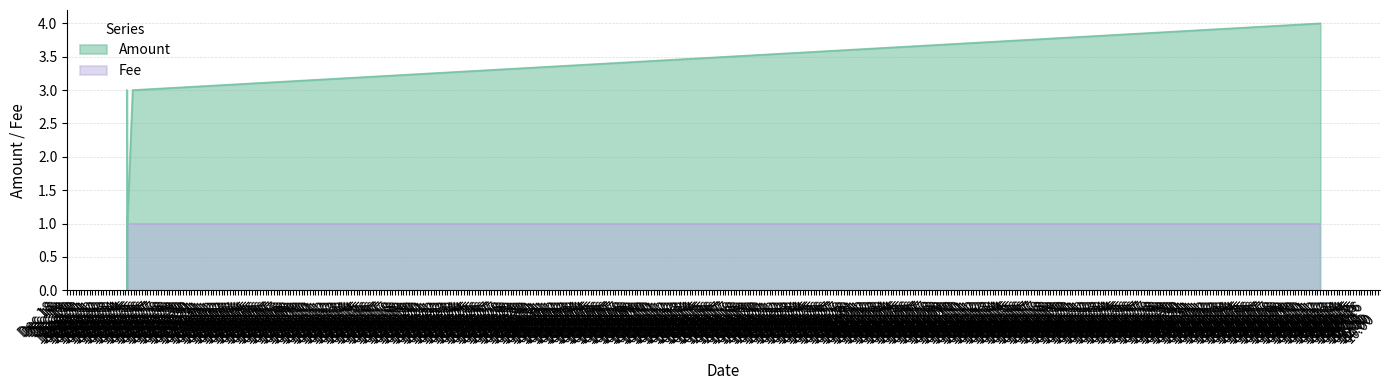

At which label is the value closest to 2?

2016-12-23 19:25:45